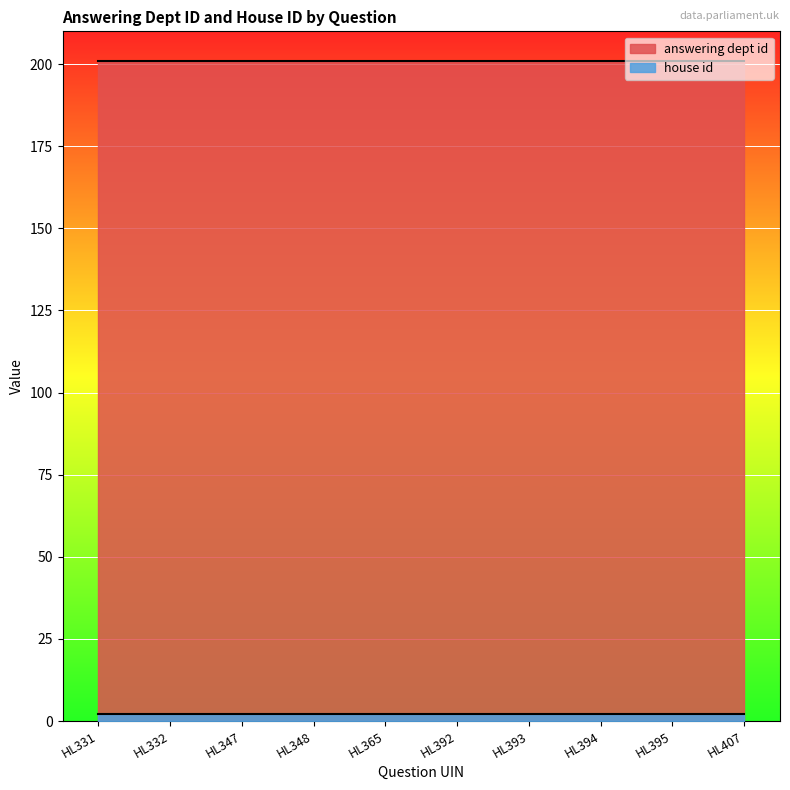

True or false: house id and answering dept id intersect in this chart.

False